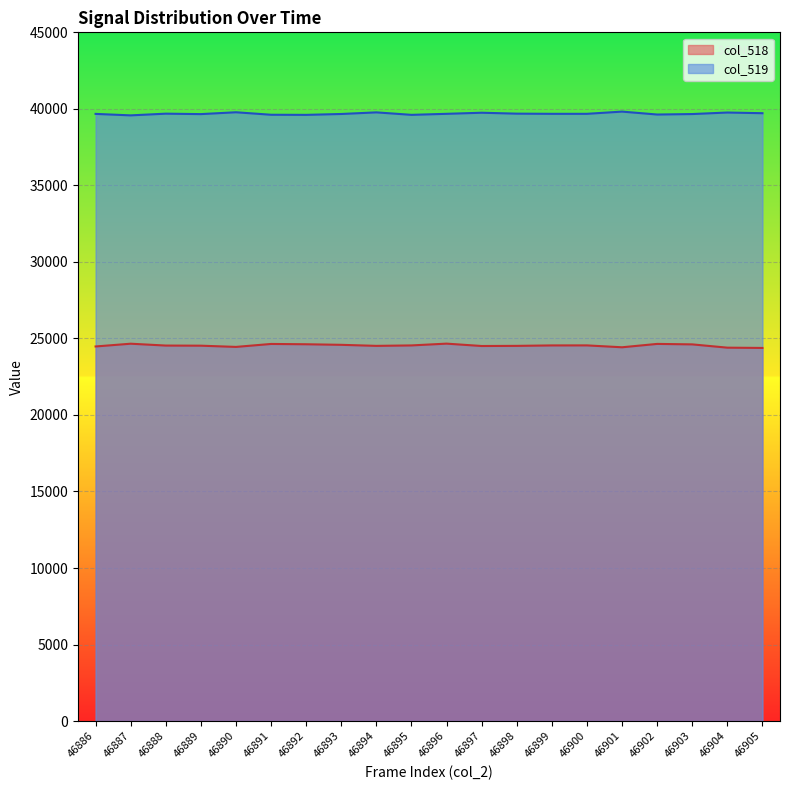

What is the minimum value for col_518?

24380